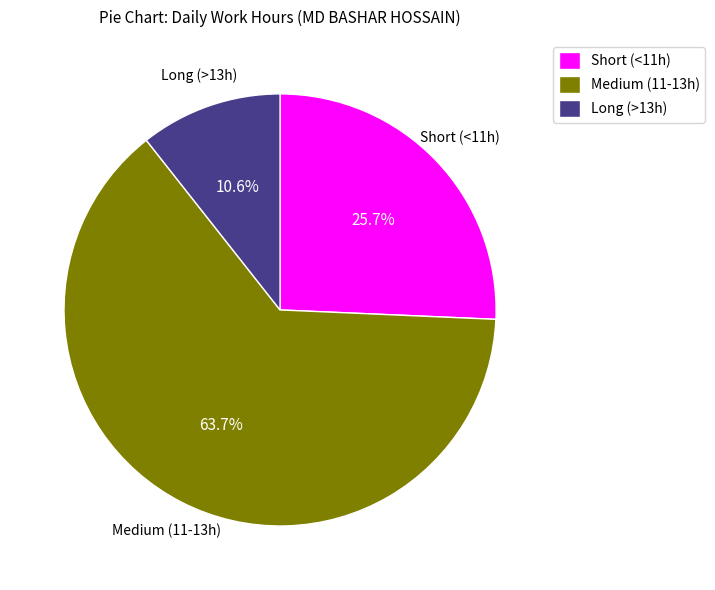

Rank the categories by value from lowest to highest.

Long (>13h), Short (<11h), Medium (11-13h)